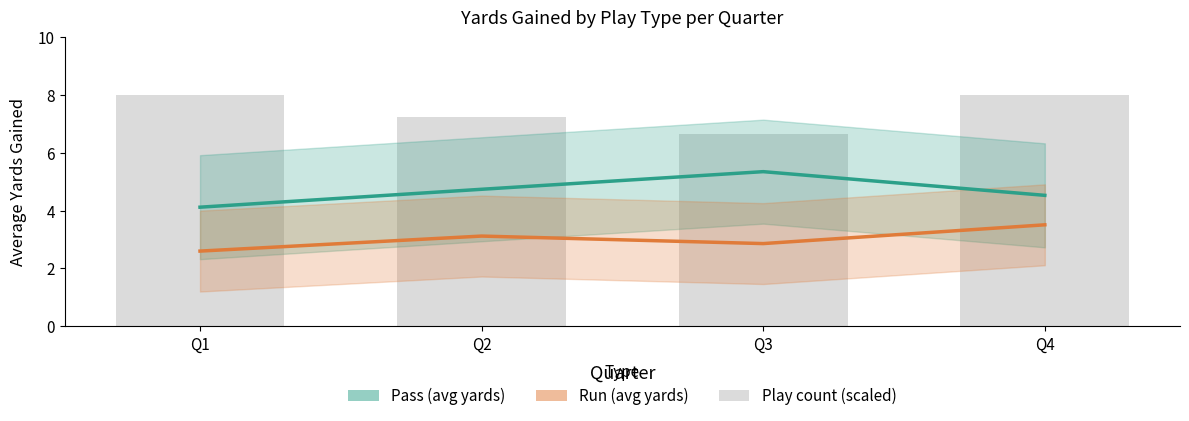

How many groups of bars are there?

4